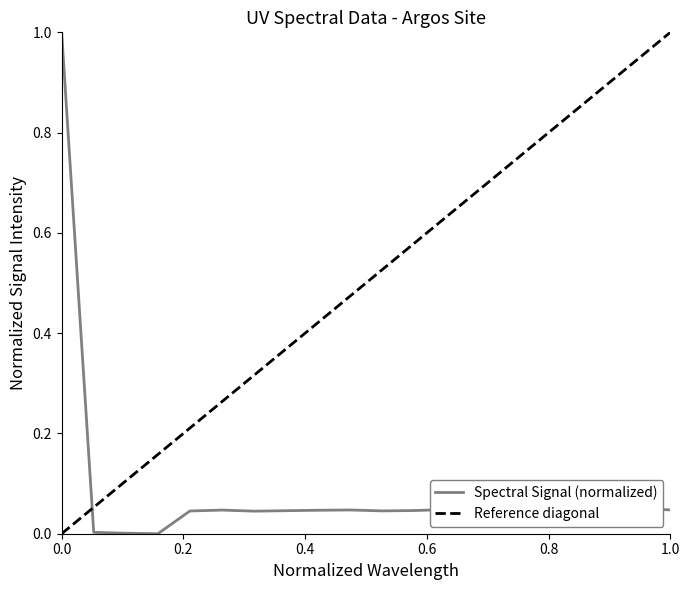

What is the maximum value for Spectral Signal (normalized)?

1.0